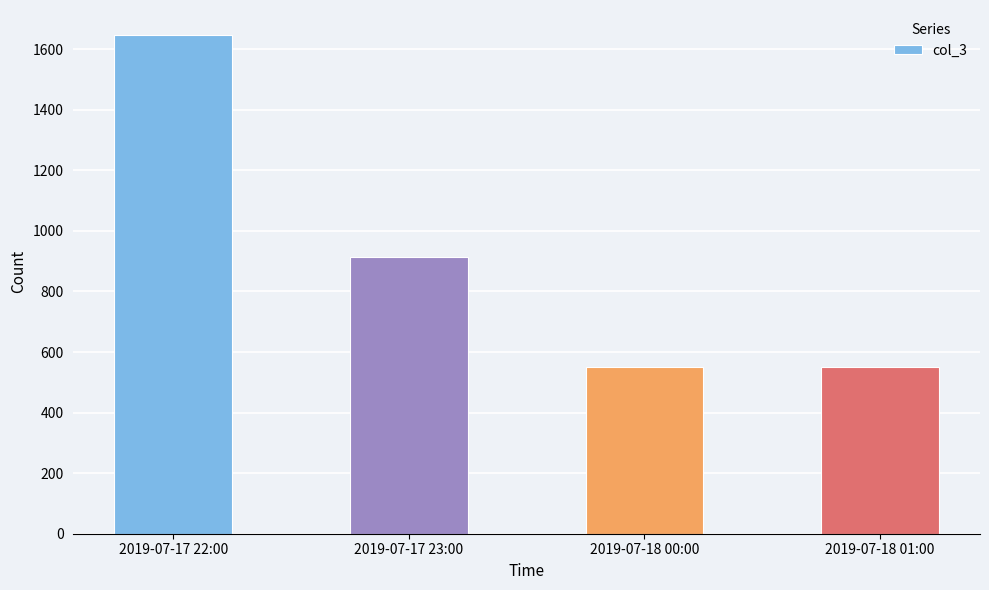

How many bars are there in total?

4